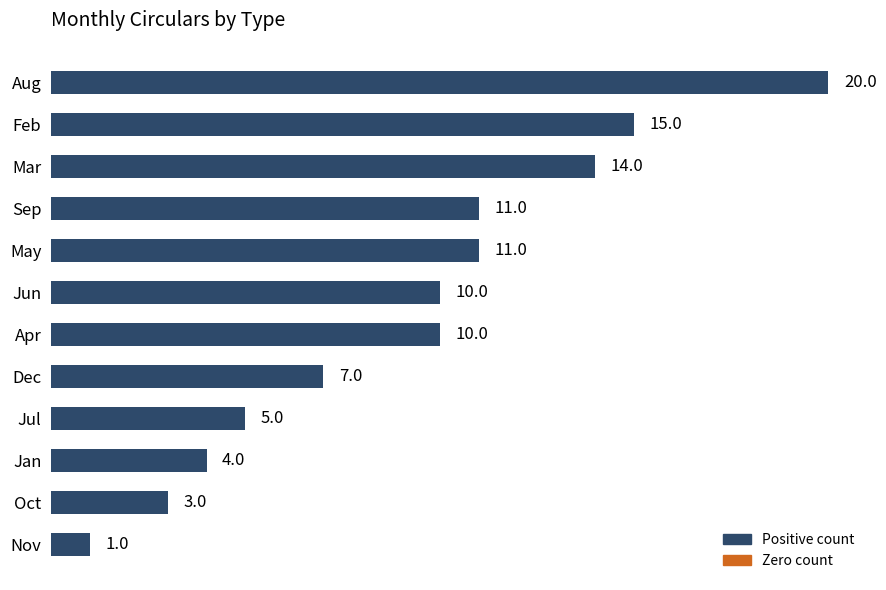

Reading top to bottom, extract all data points from this chart.

Aug=20	Feb=15	Mar=14	Sep=11	May=11	Jun=10	Apr=10	Dec=7	Jul=5	Jan=4	Oct=3	Nov=1